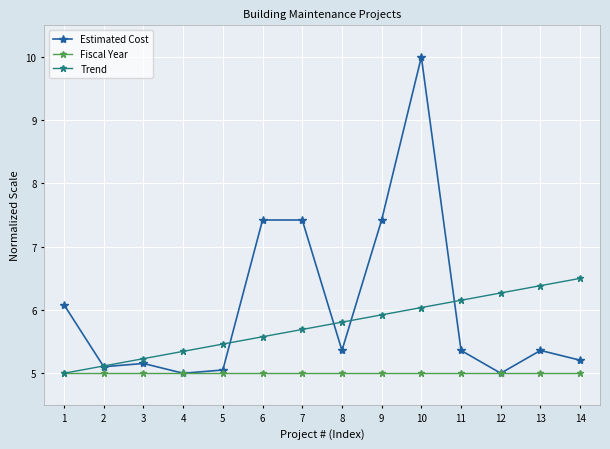

The Fiscal Year series shows 5.0 at 5. True or false?

True